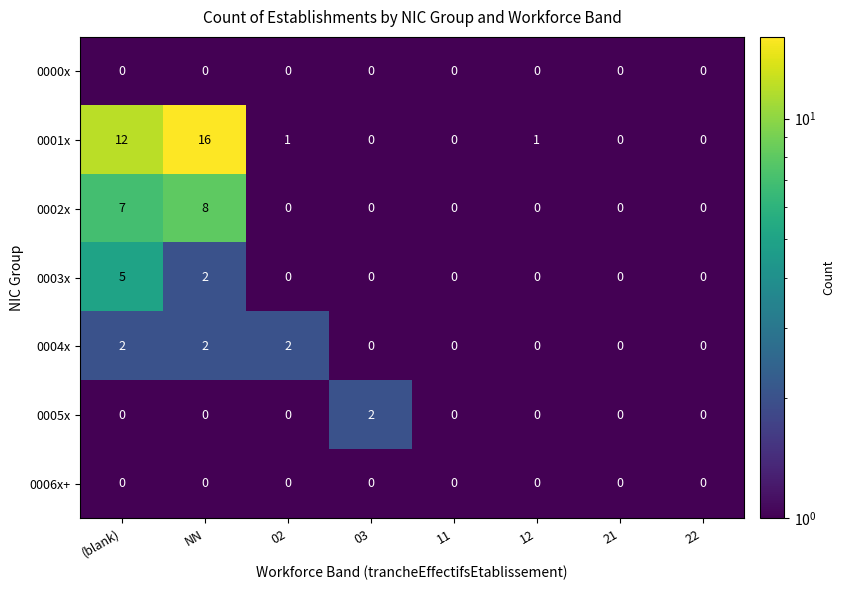

What is the sum of all 0001x values?

30